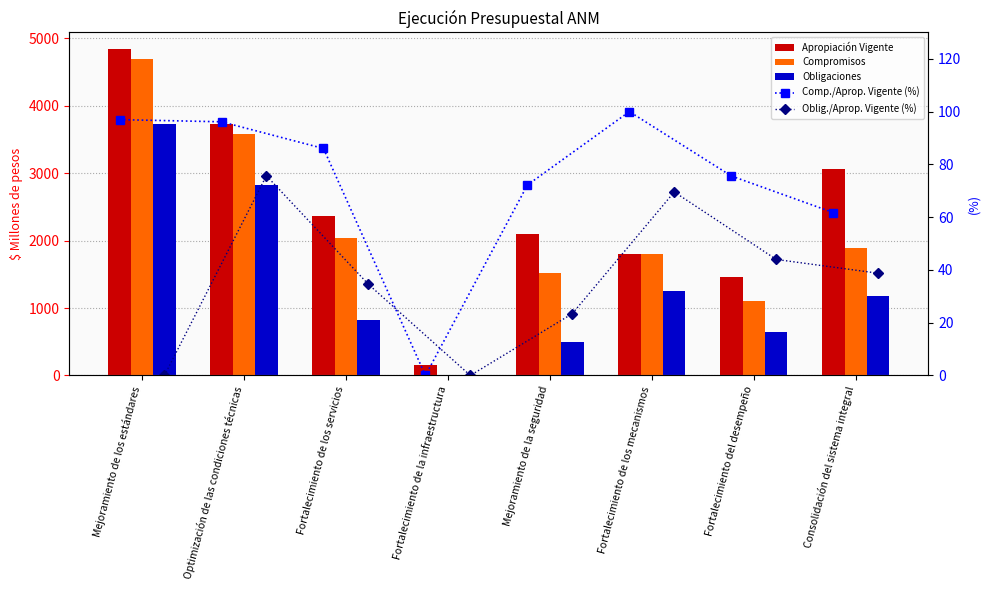

What is the label of the 4th bar from the left?

Fortalecimiento de la infraestructura